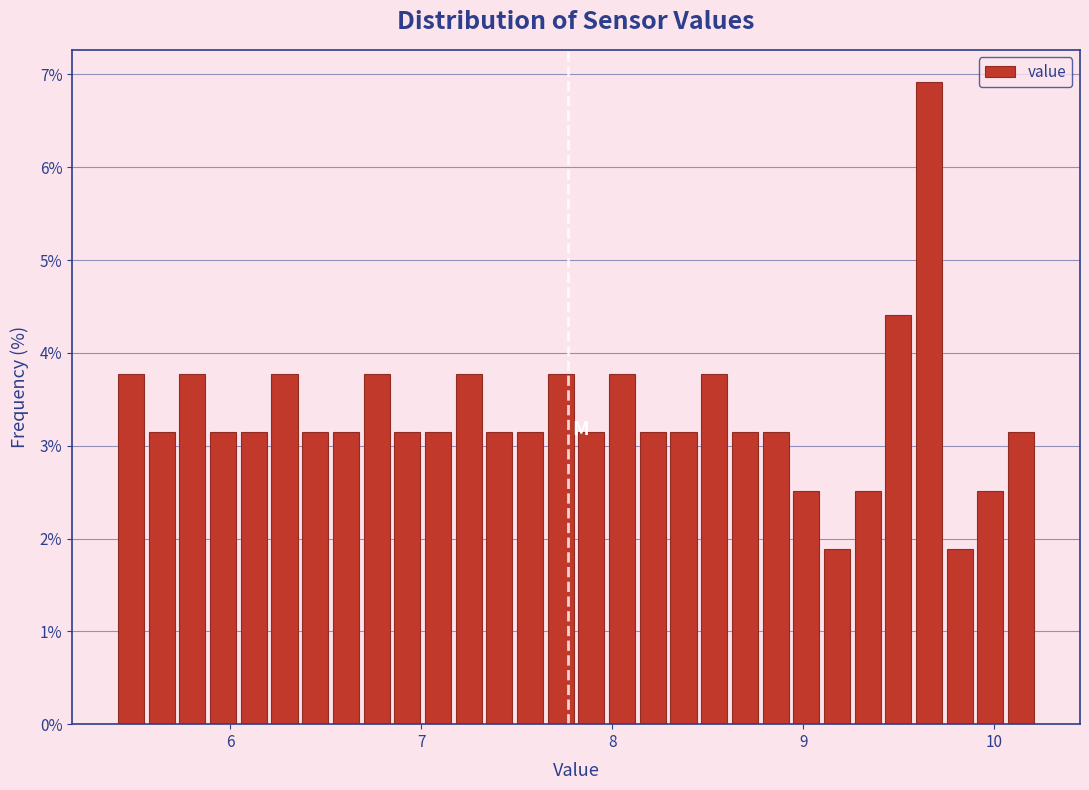

Around what value on the x-axis is the tallest bar? Give the approximate position of its centre, as read against the axis.

9.7